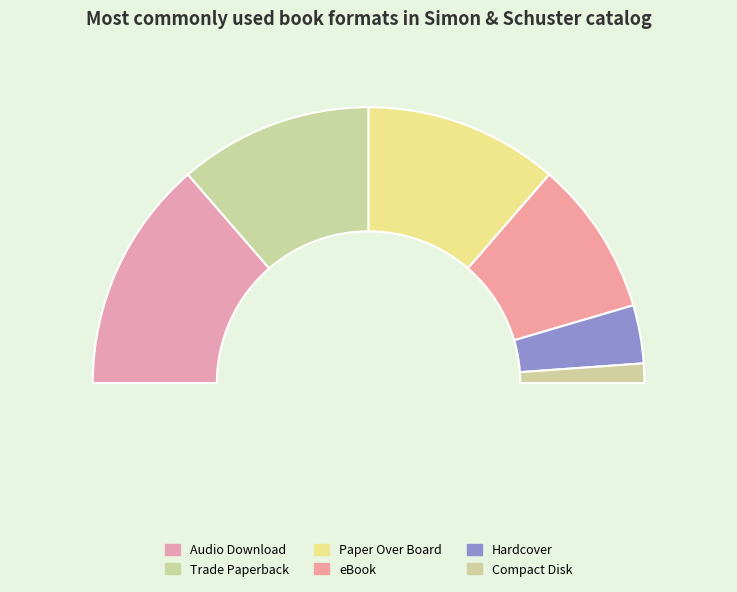

How many segments does this pie chart have?

6